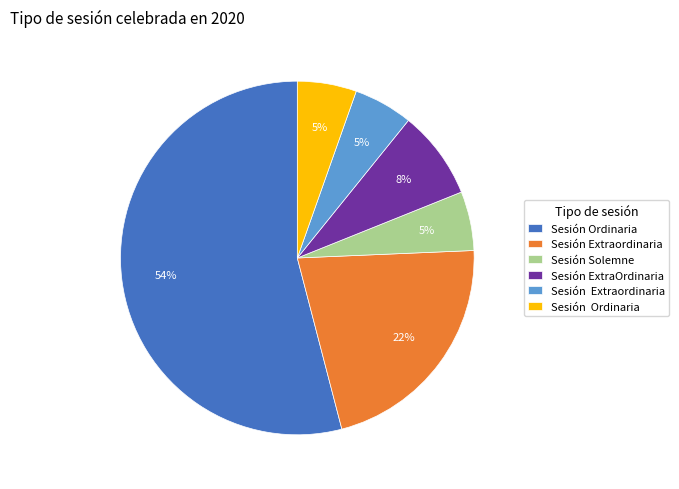

To the nearest percent, what is the difference between the largest and smallest slice percentages?

49%